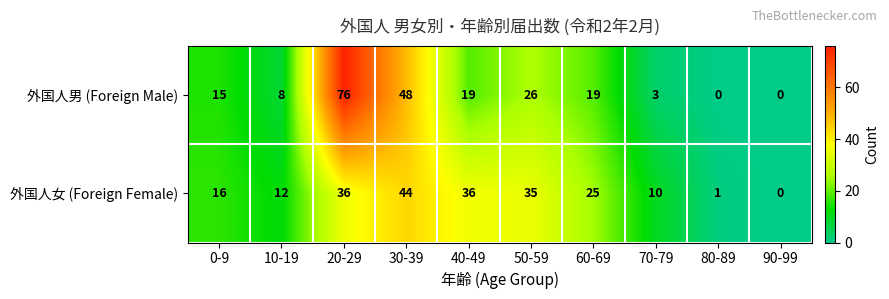

What value does the 外国人女 (Foreign Female) series have at 20-29, to the nearest 5?

35